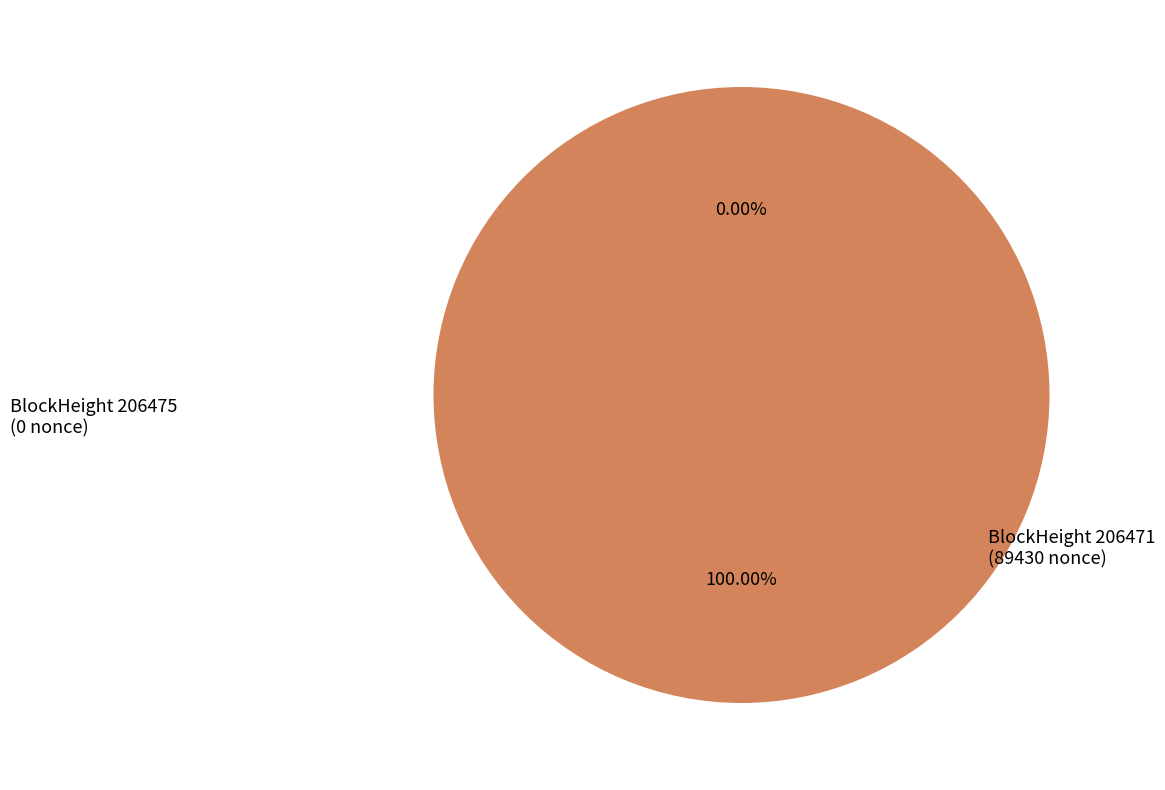

Which category has the smallest portion of the pie?

206475